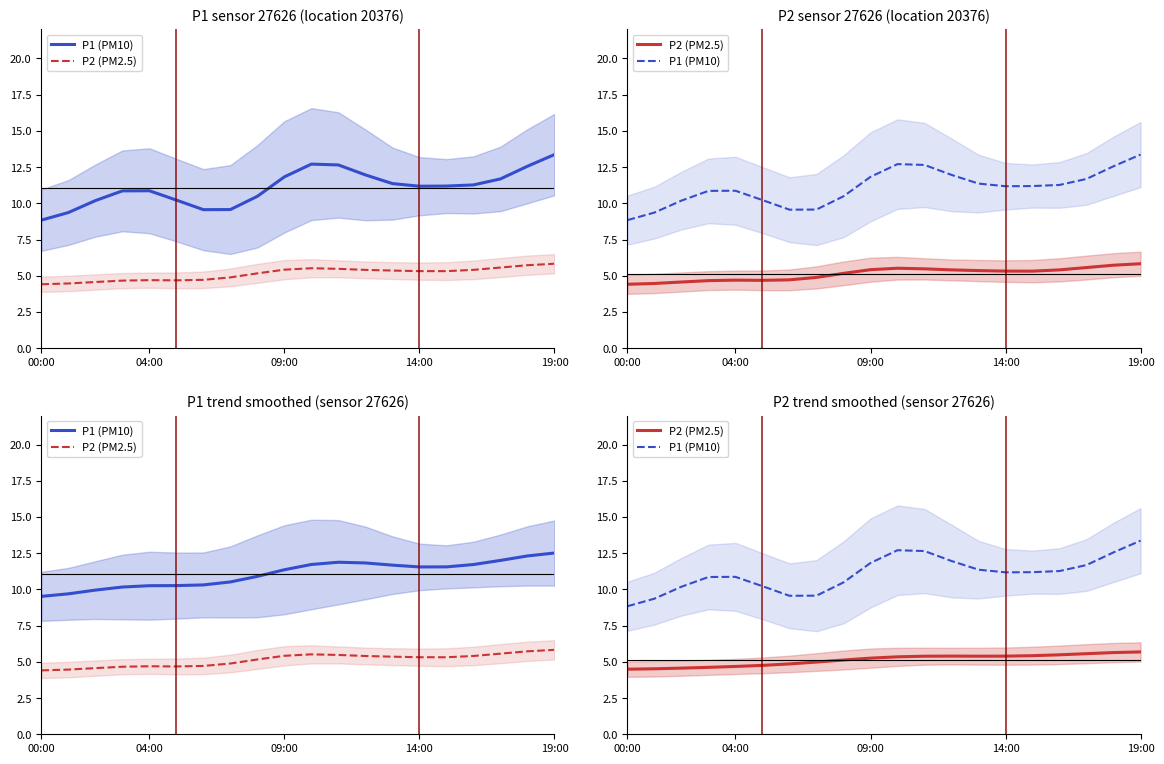

List the series in order of their peak value, lowest first.

P2 (PM2.5), P1 (PM10)